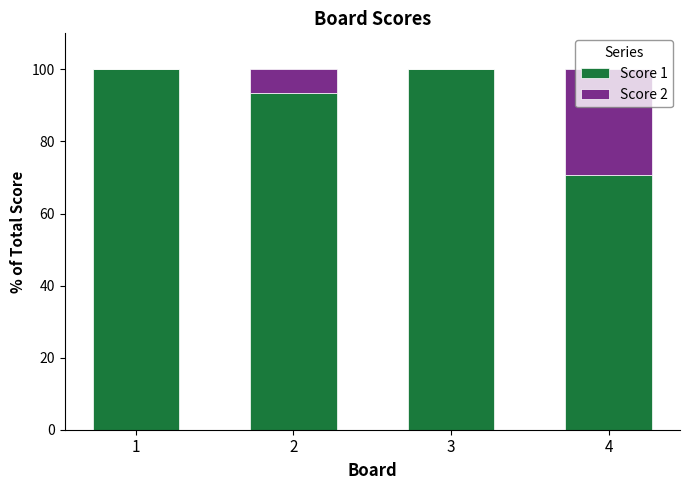

True or false: Score 1 has a value of 100.0 at 1.

True